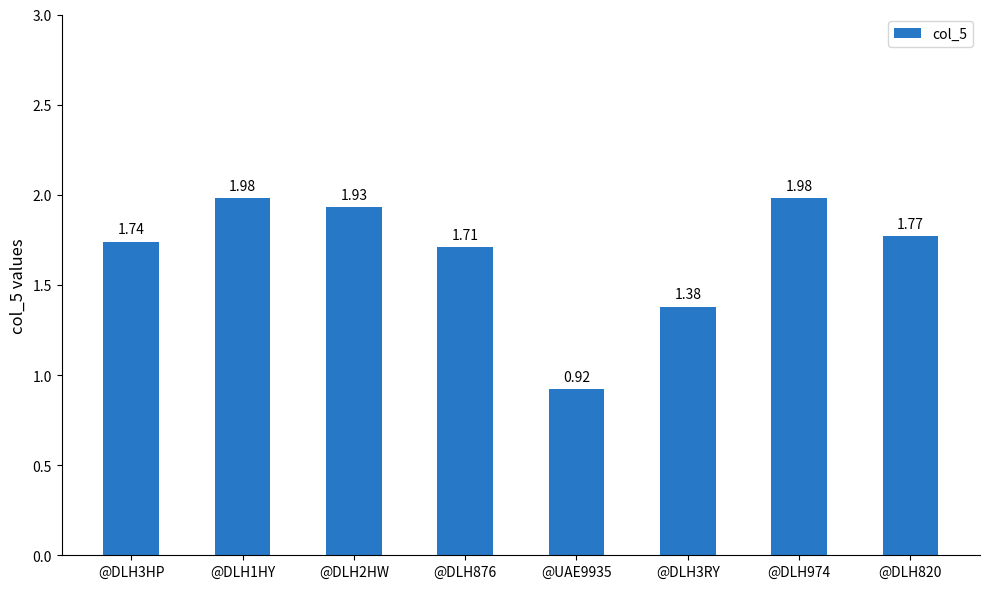

The value at @DLH3RY is 0.5. True or false?

False